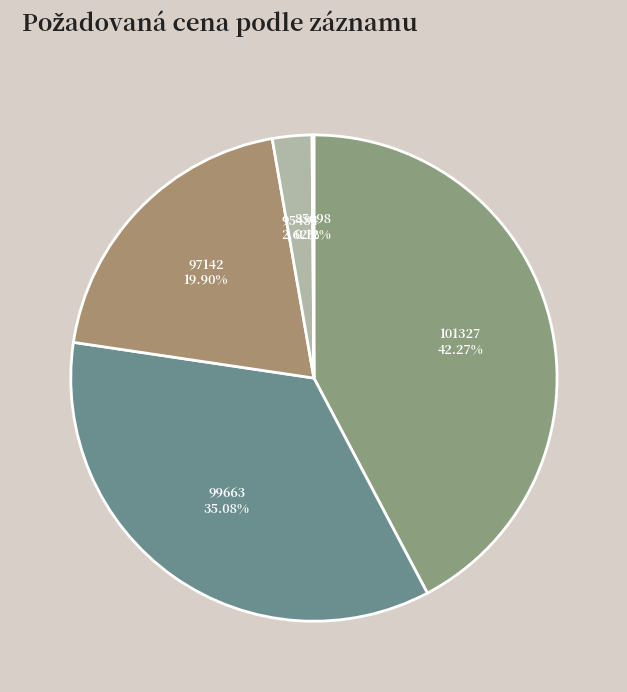

Between 99663 and 97142, which is larger?

99663